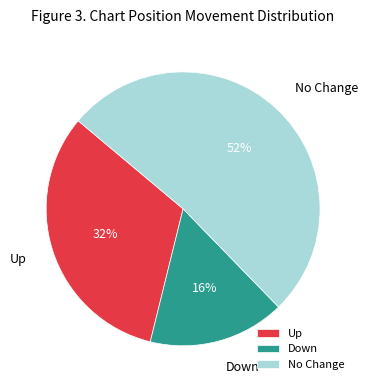

Count the number of slices in the pie.

3